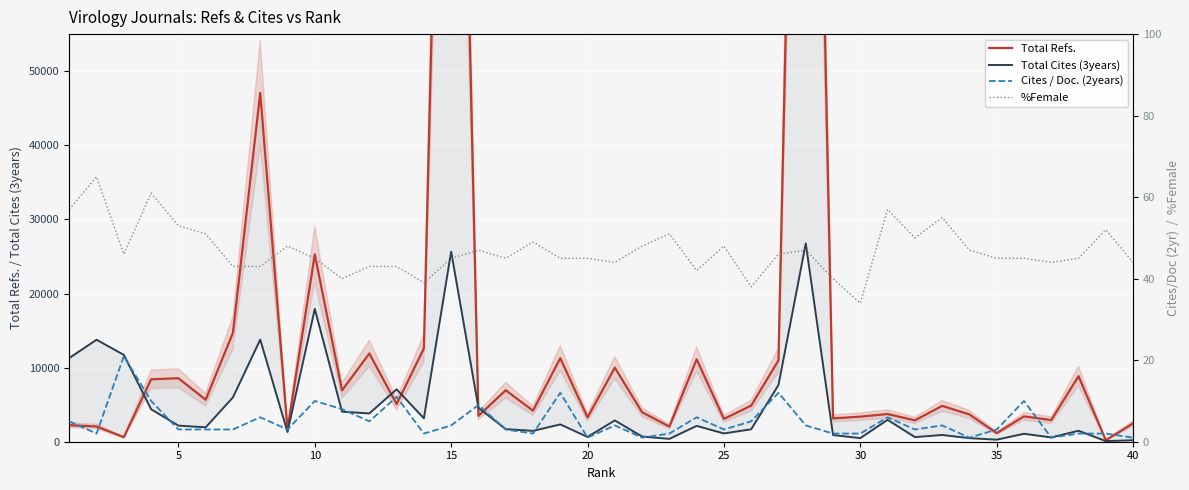

How many lines are shown in the chart?

4